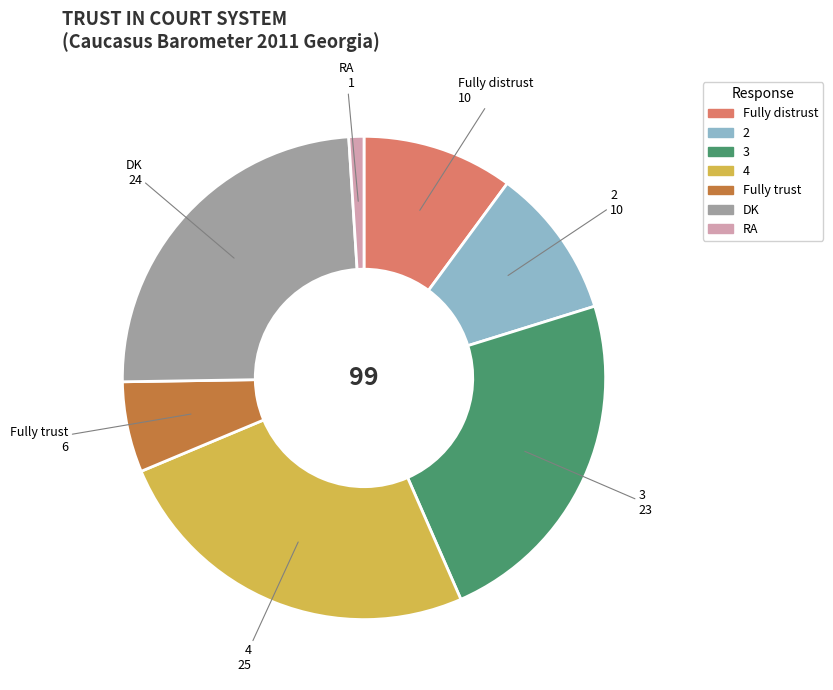

How many slices are in this pie chart?

7